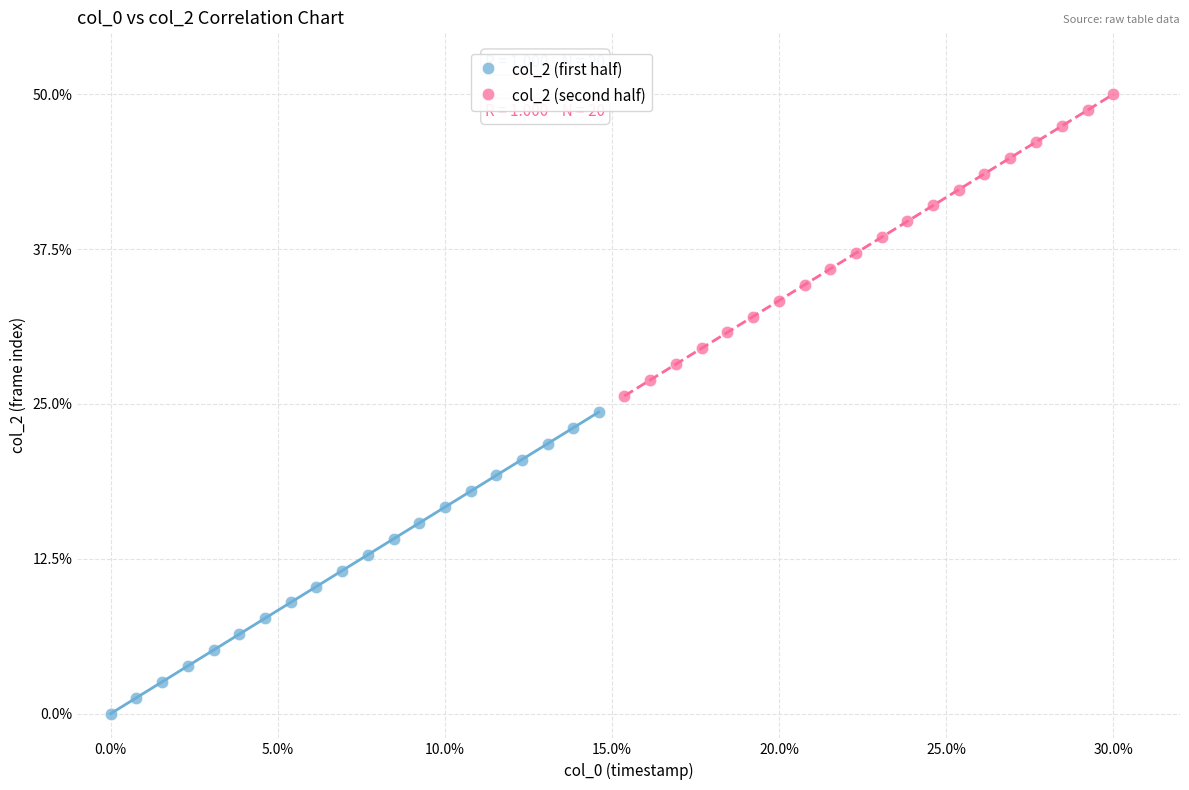

Which series reaches the minimum Y coordinate?

col_2 (first half)